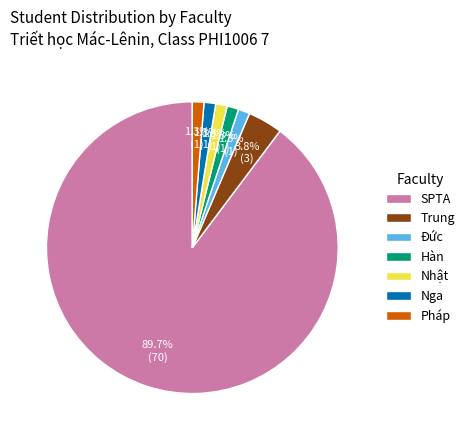

Which slice represents more than half of the pie?

SPTA